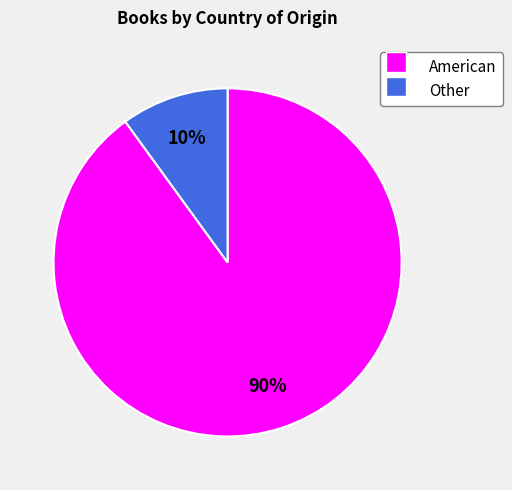

Between Other and American, which is larger?

American